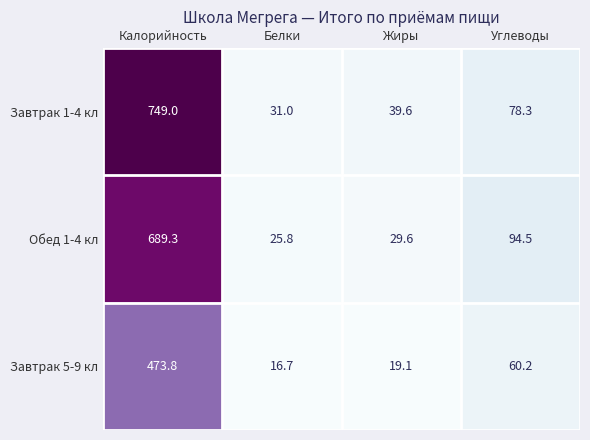

What is the spread (max minus min) of values at Калорийность?

275.2